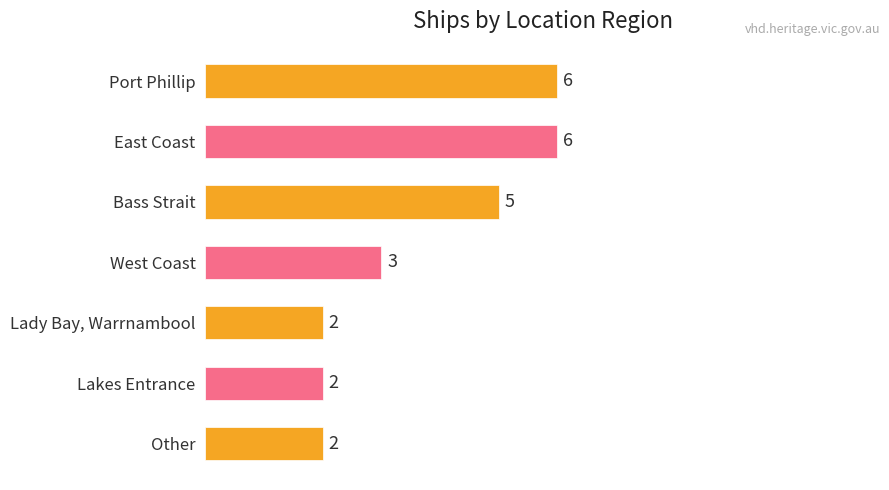

What is the ratio of the value at East Coast to the value at Lakes Entrance?

3.0